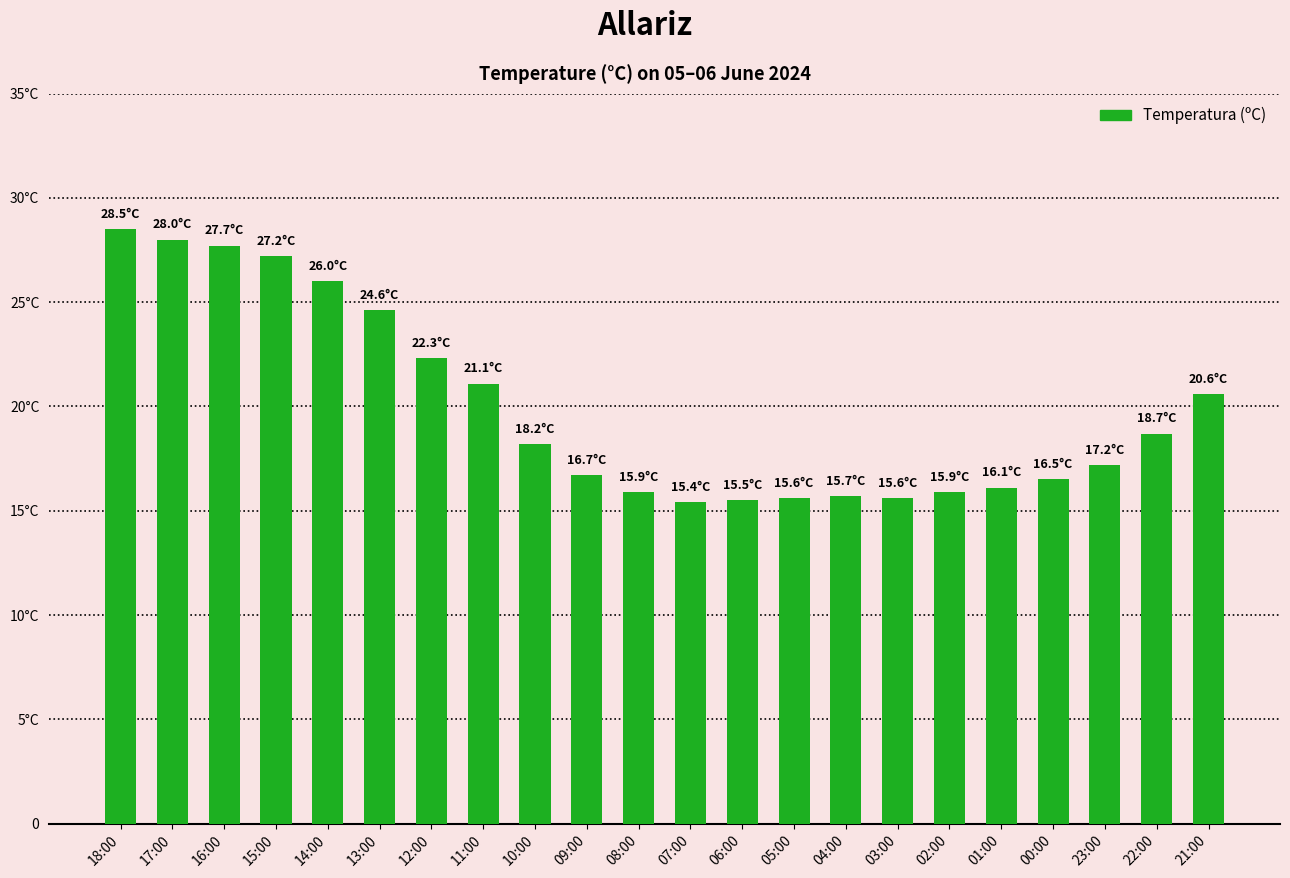

Does the chart contain any negative values?

No